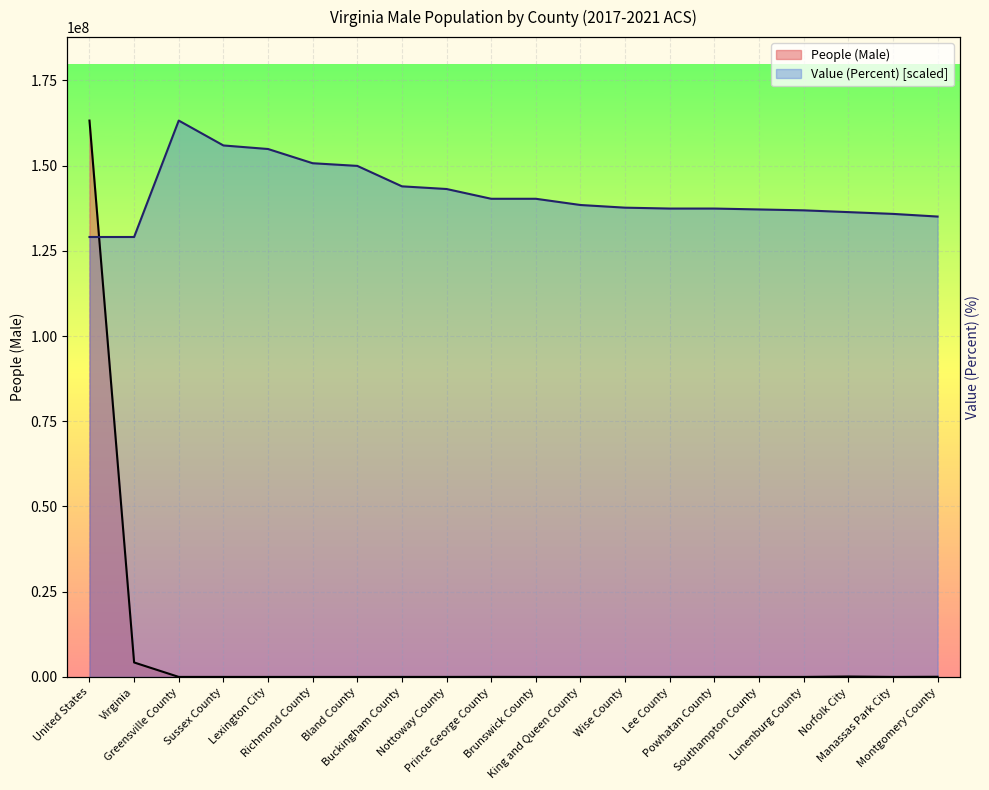

True or false: People (Male) and Value (Percent) intersect in this chart.

True